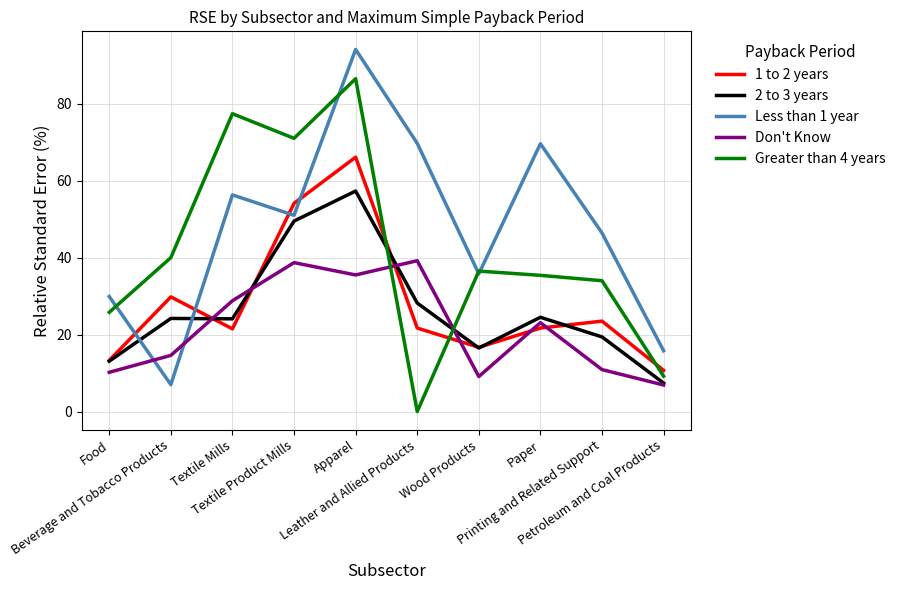

What is the minimum value for 2 to 3 years?

7.4